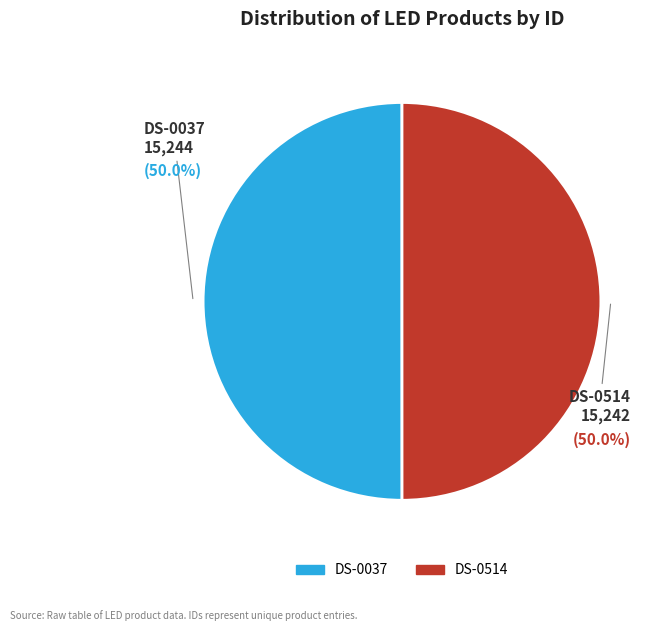

The DS-0514 slice represents 62% of the pie. True or false?

False